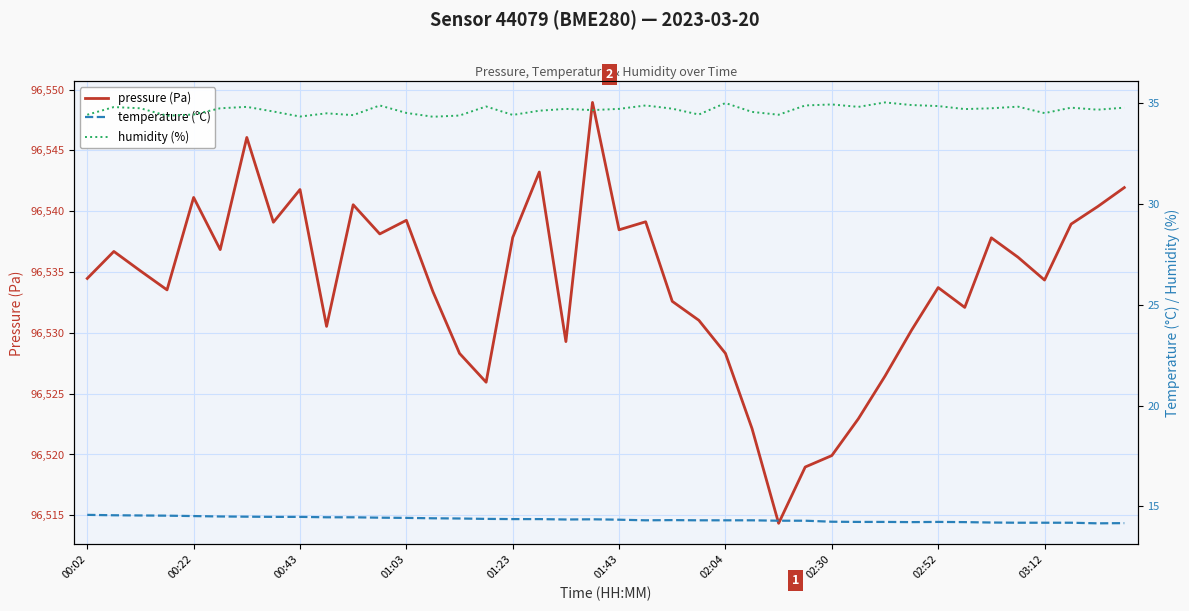

What is the maximum value for pressure (Pa)?

96548.9